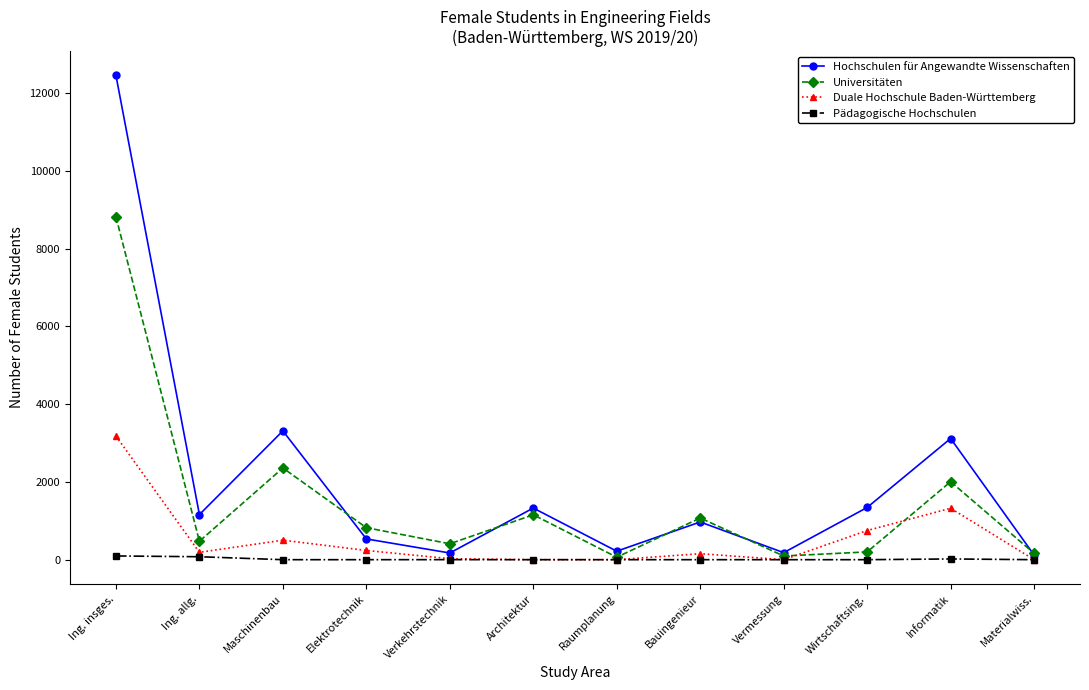

What position from the right is Materialwiss.?

1